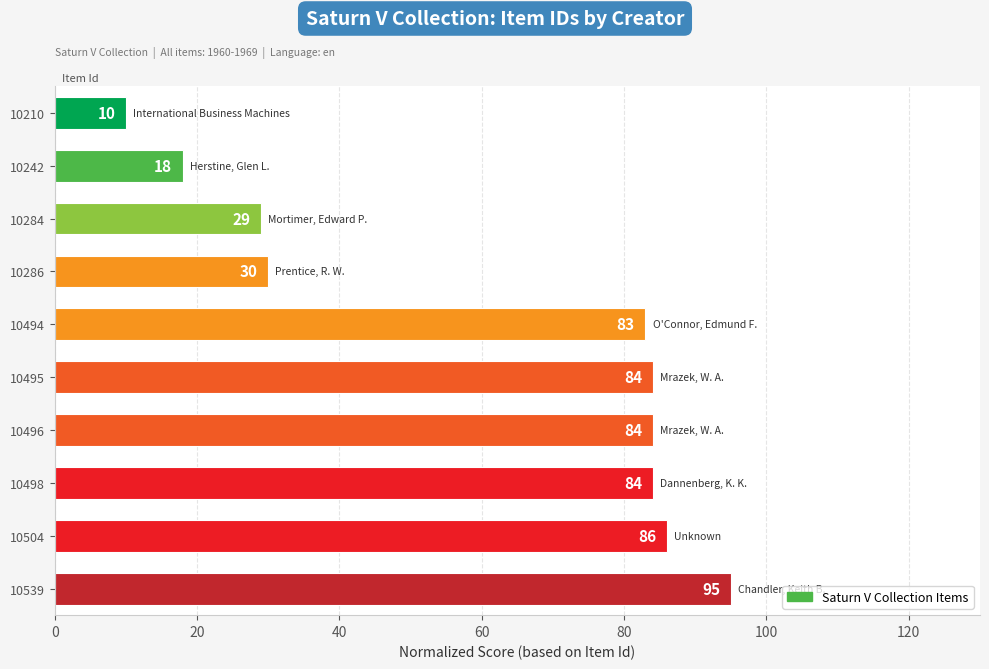

Reading bottom to top, list all the values displayed in this chart.

10539=95	10504=86	10498=84	10496=84	10495=84	10494=83	10286=30	10284=29	10242=18	10210=10